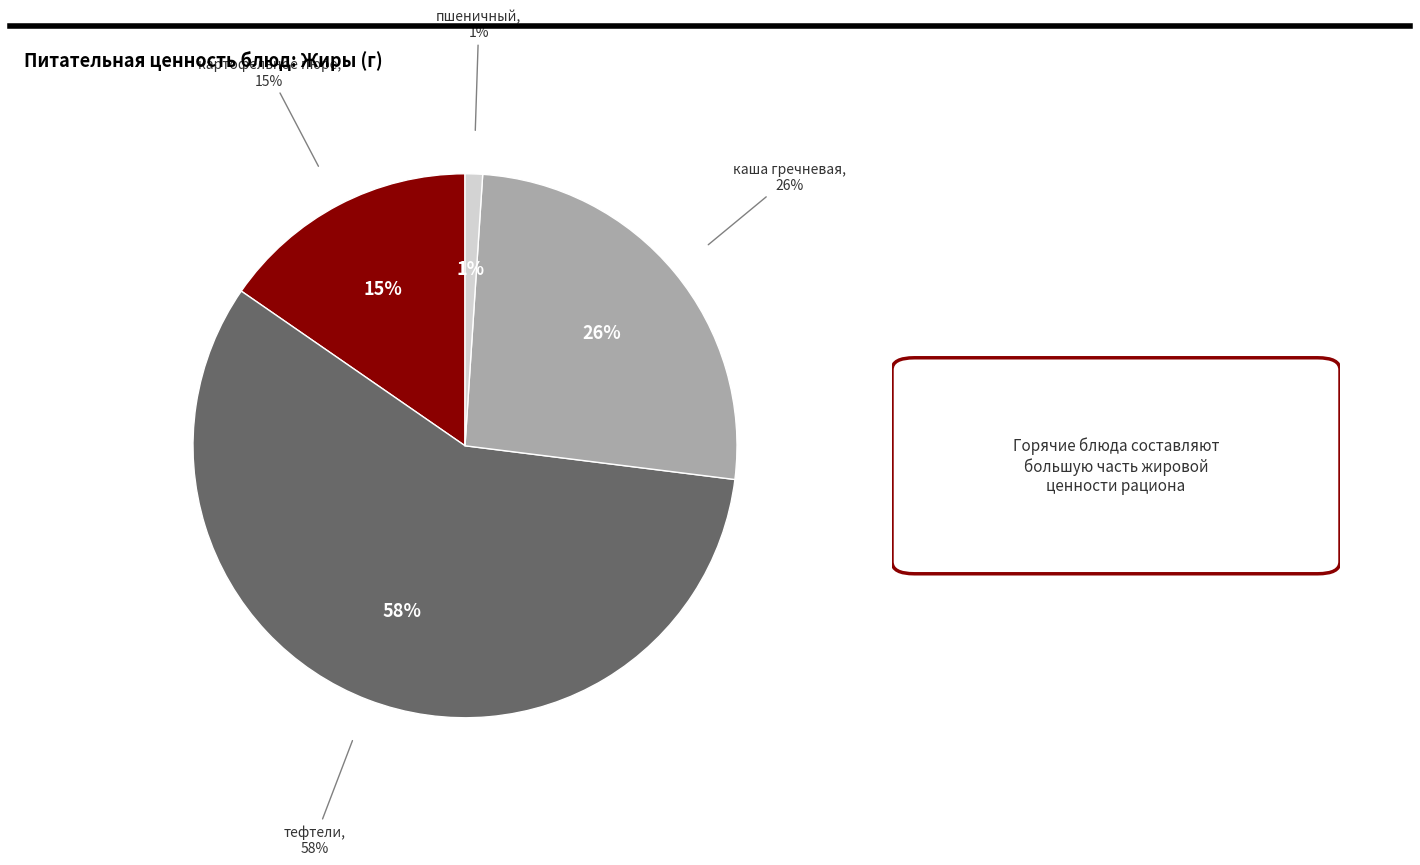

Which slice is the smallest?

пшеничный